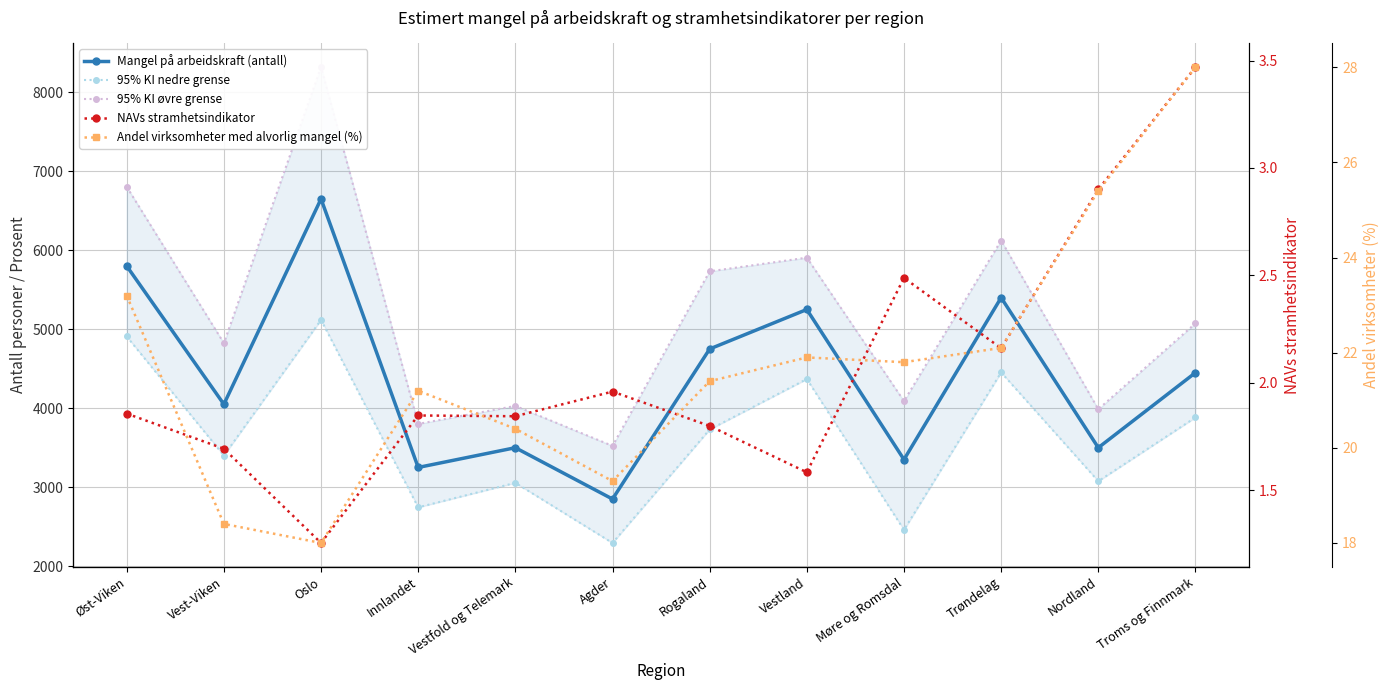

What is the value of the Mangel på arbeidskraft (antall) point at the 3rd from the left?

6650.0